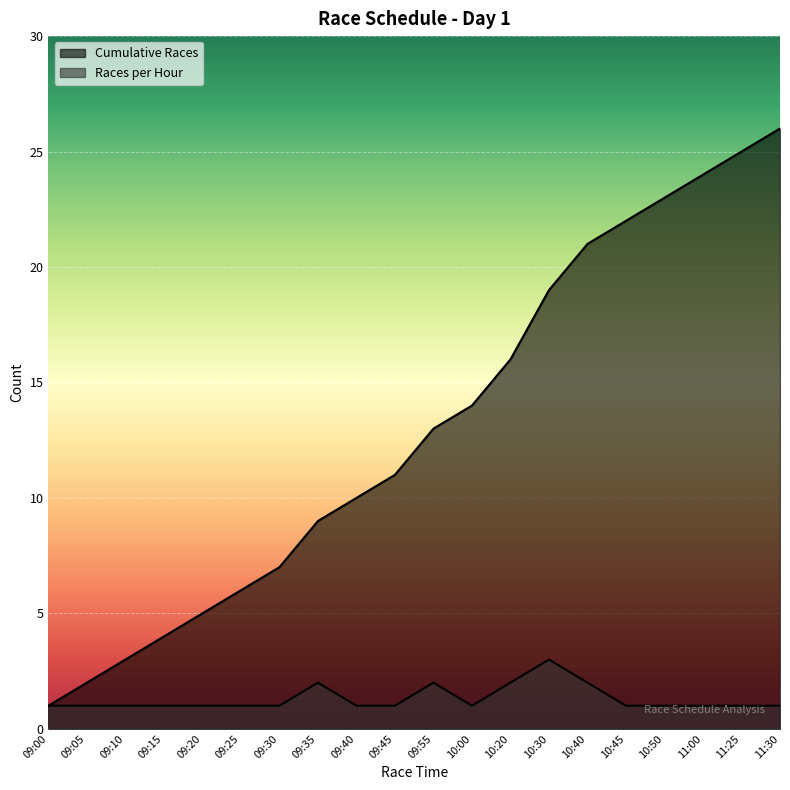

At how many categories does at least one series exceed 1?

19